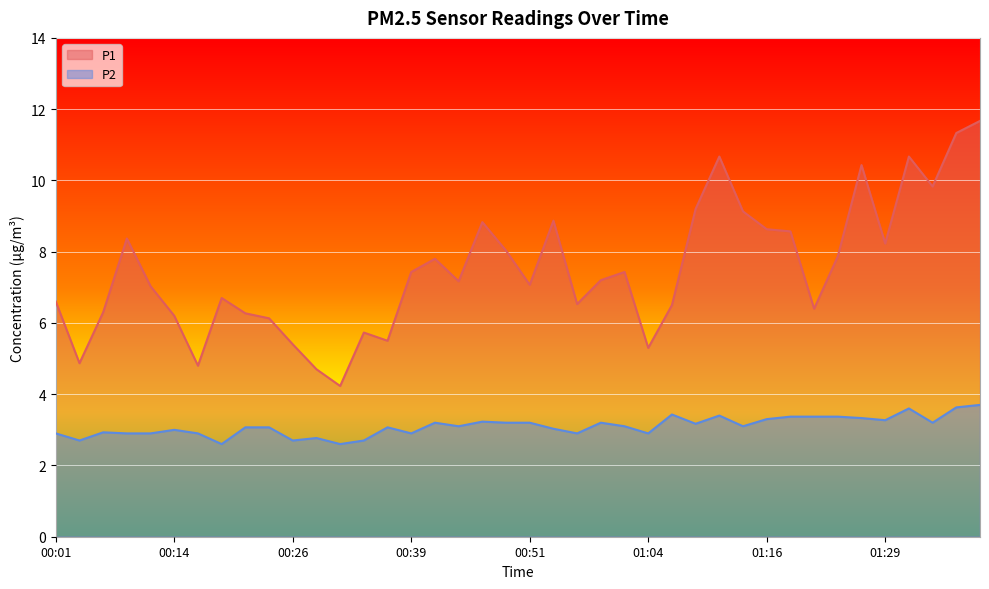

The value of P1 at 00:51 is 3.3. True or false?

False